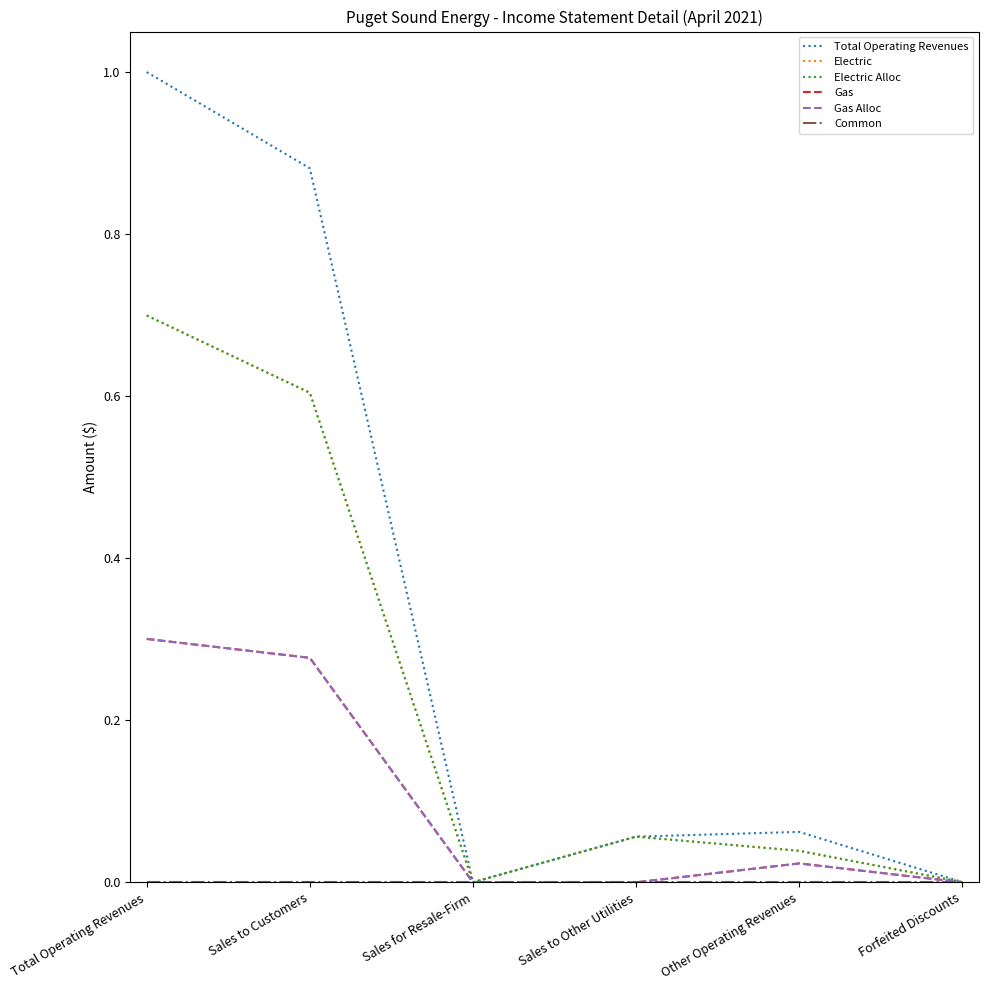

At Other Operating Revenues, list the series in order from smallest to largest.

Common, Gas, Gas Alloc, Electric, Electric Alloc, Total Operating Revenues